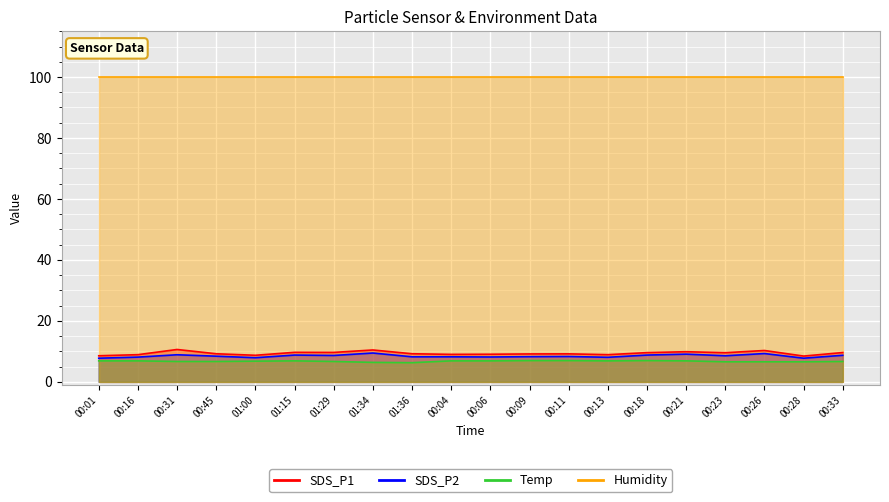

List the labels in order of Temp value, smallest first.

01:36, 01:34, 00:23, 00:26, 00:28, 00:31, 00:45, 01:29, 00:33, 01:00, 00:01, 00:16, 01:15, 00:04, 00:06, 00:13, 00:21, 00:09, 00:11, 00:18